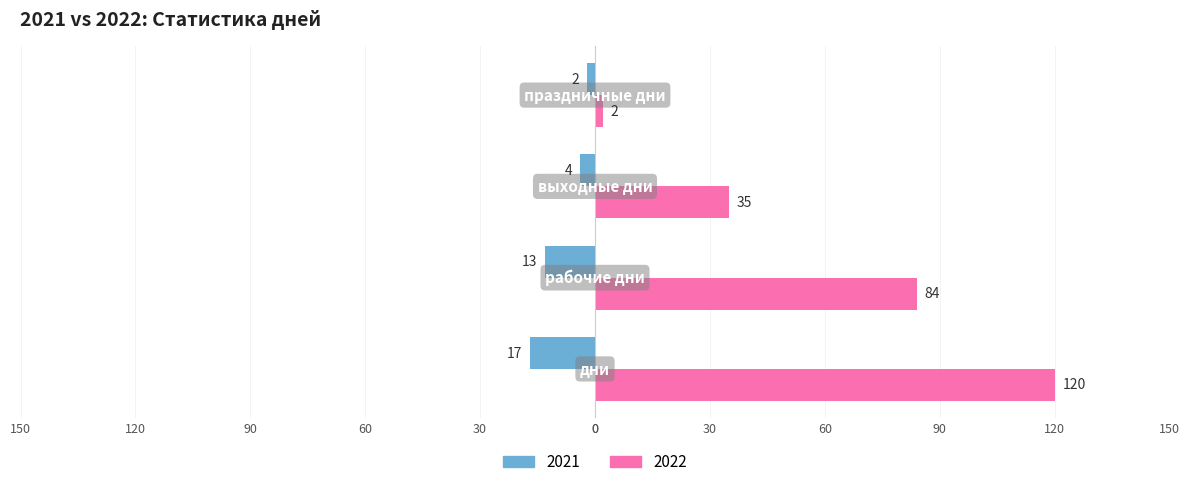

At how many categories does at least one series exceed 107?

1